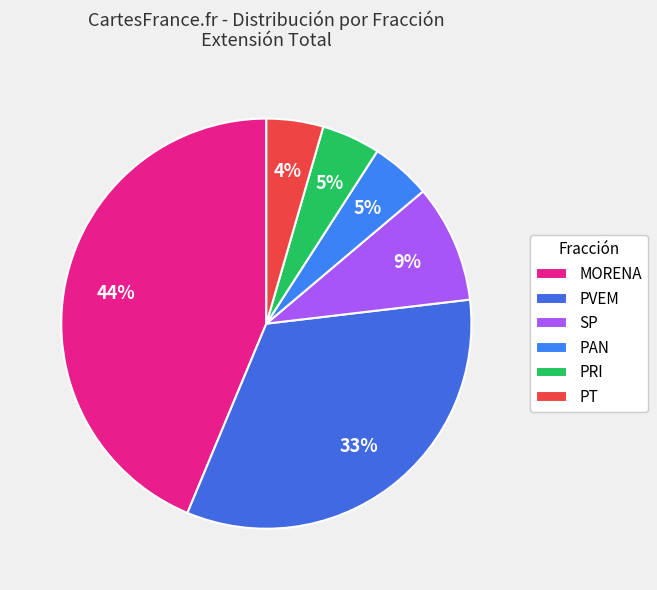

Count the number of slices in the pie.

6